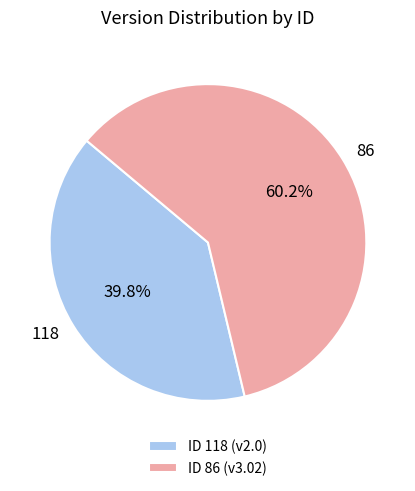

What percentage is the 118 slice, to the nearest percent?

40%